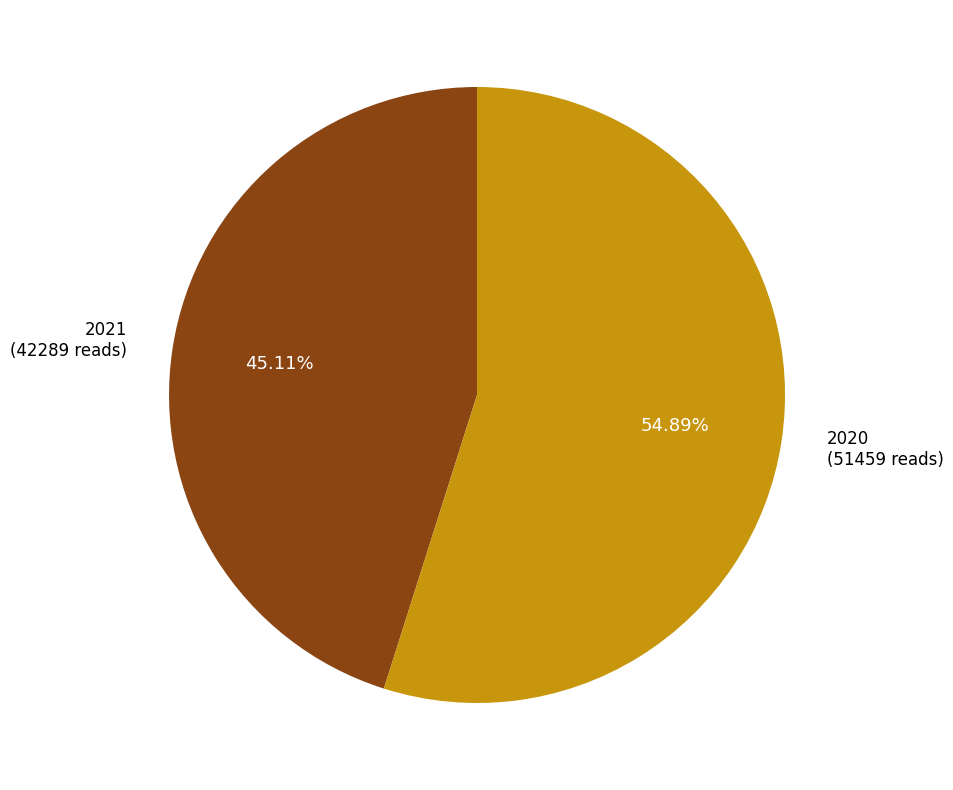

Is there a majority slice in this chart?

Yes